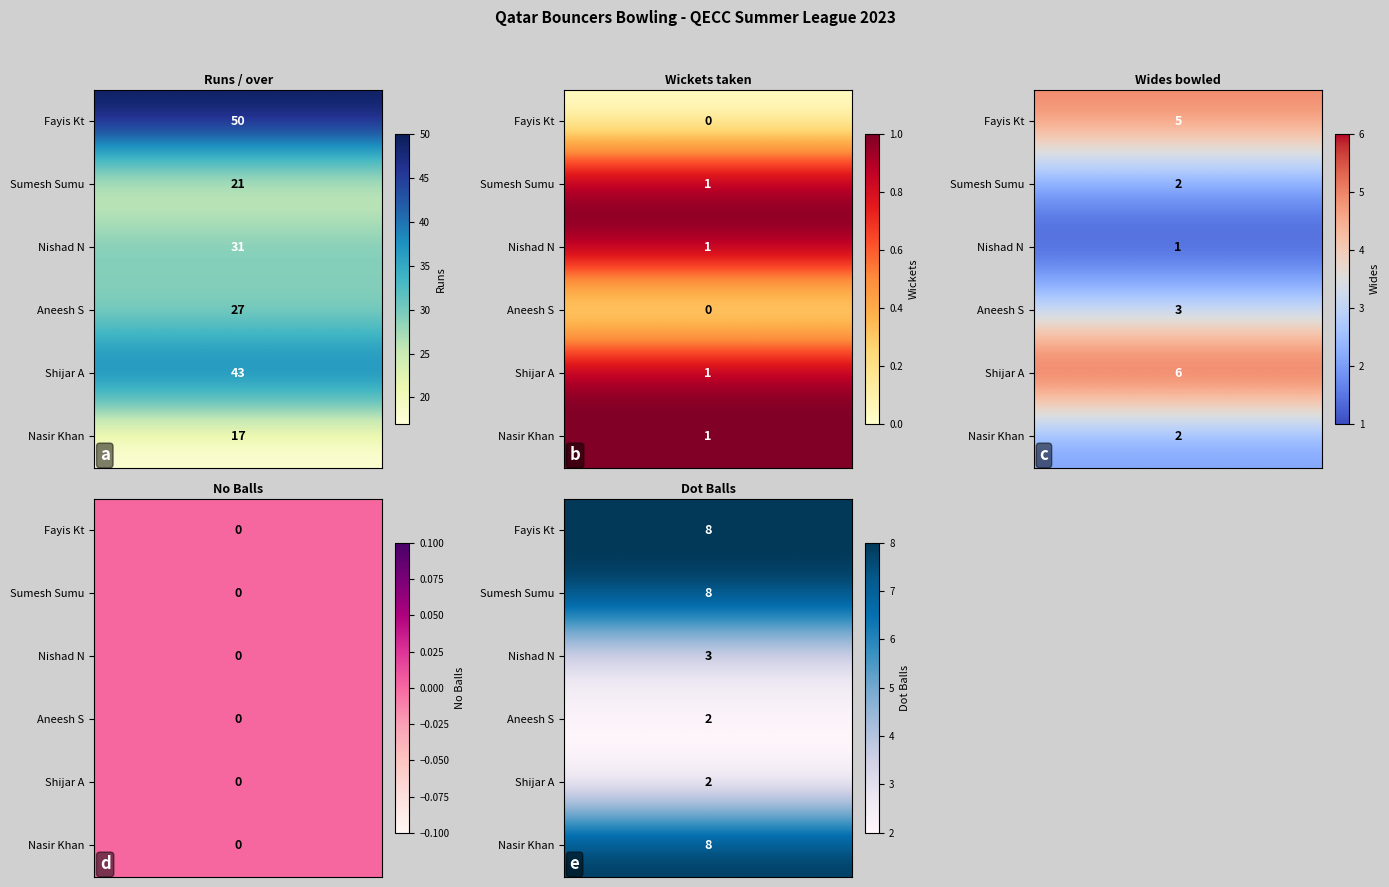

What is the sum of the Sumesh Sumu values at Dot Balls and Runs?

29